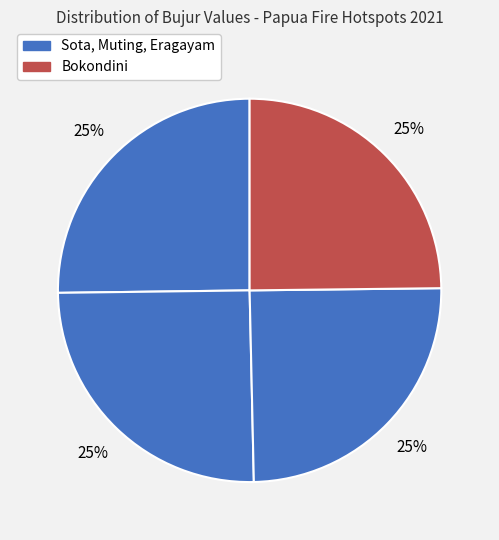

Count the number of slices in the pie.

4